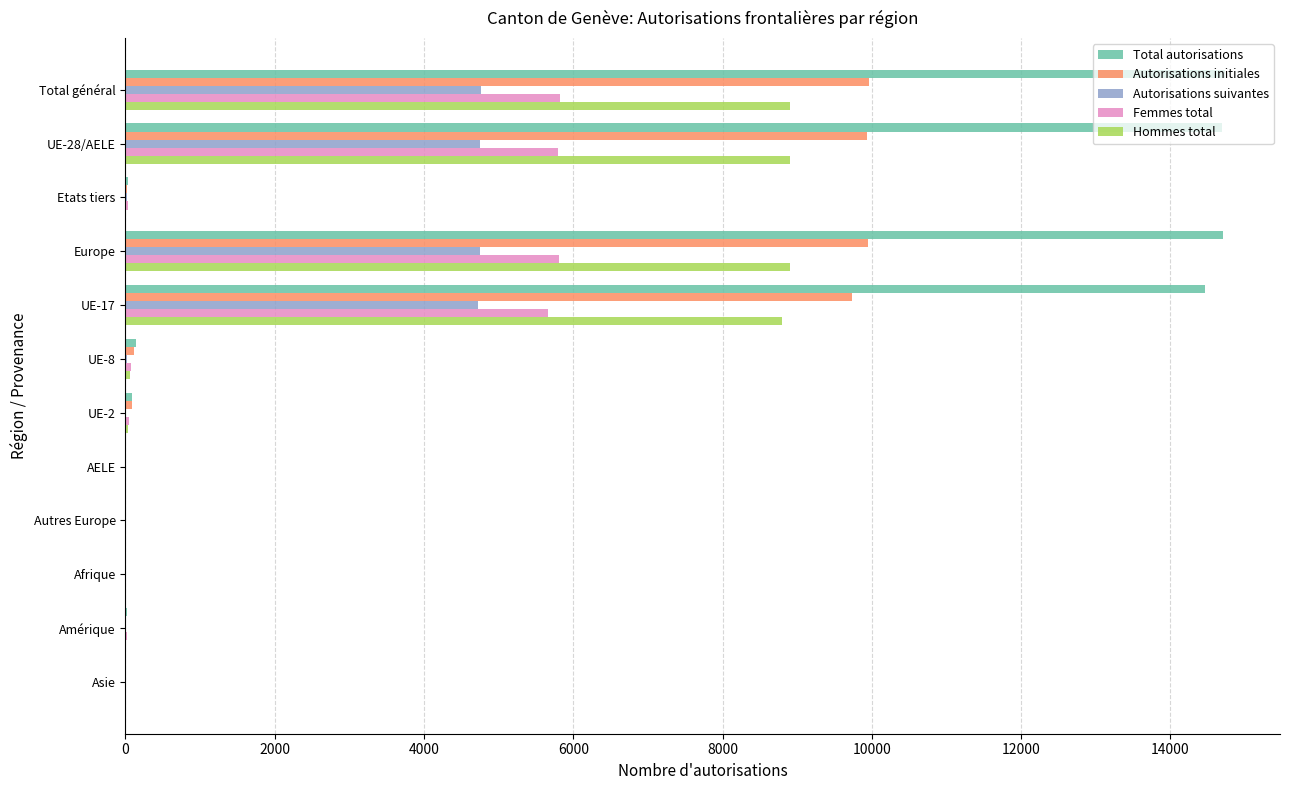

What is the highest value of the Total autorisations series?

14732